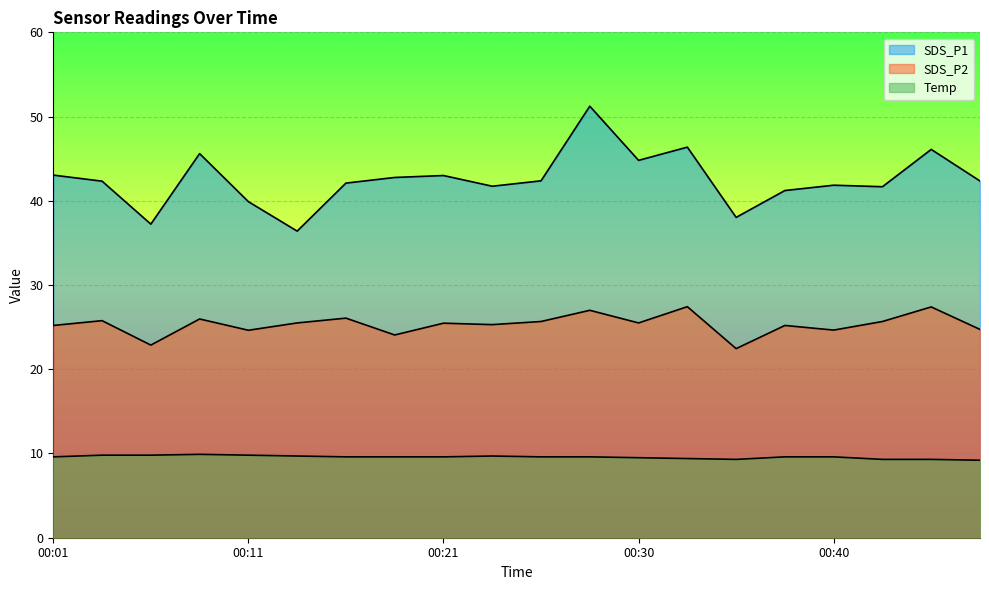

What is the highest value of the SDS_P1 series?

51.2